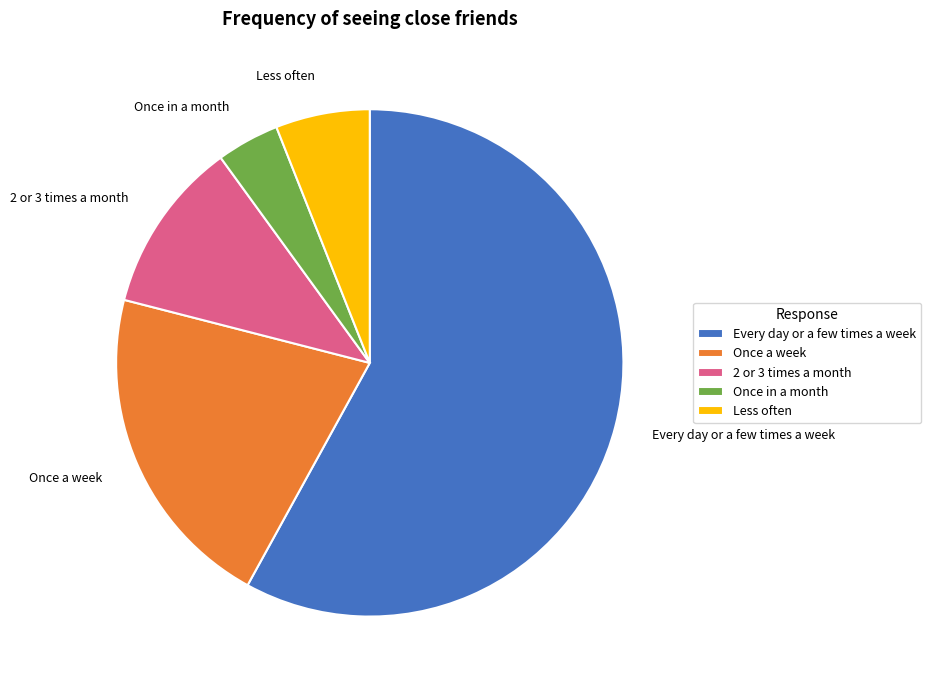

Rank the categories by value from lowest to highest.

Once in a month, Less often, 2 or 3 times a month, Once a week, Every day or a few times a week